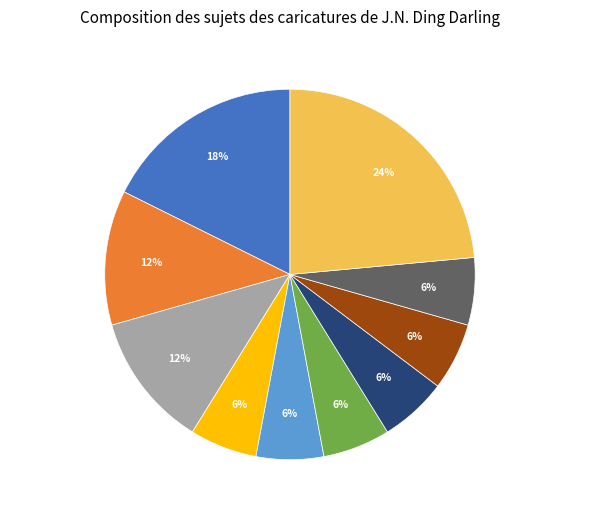

How many segments does this pie chart have?

10